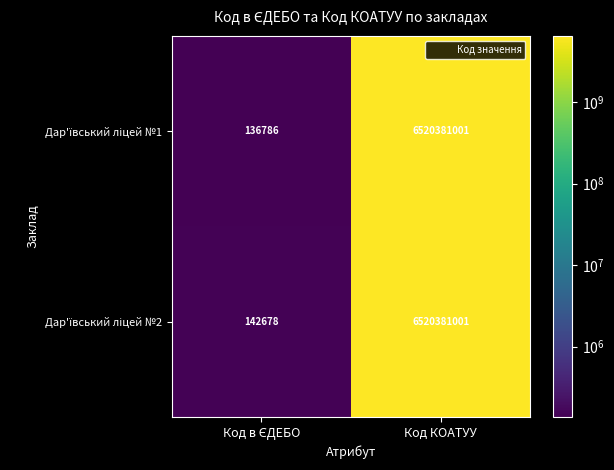

At which category is the sum across all series the highest?

Код КОАТУУ